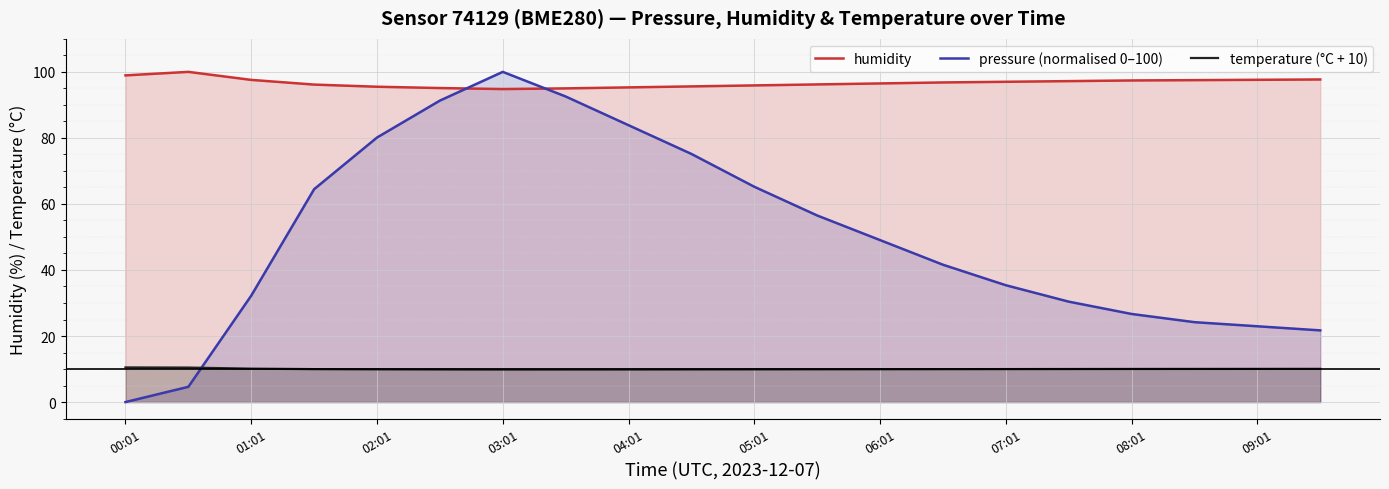

What is the label of the 1st point from the left?

00:01